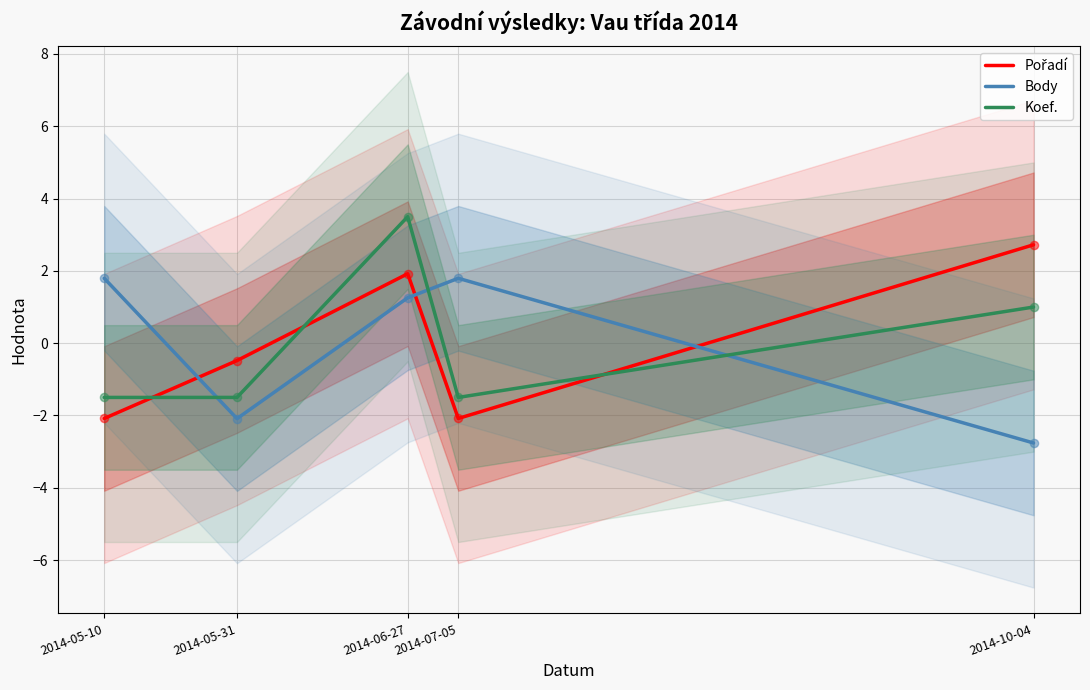

At how many categories does at least one series exceed 0?

4